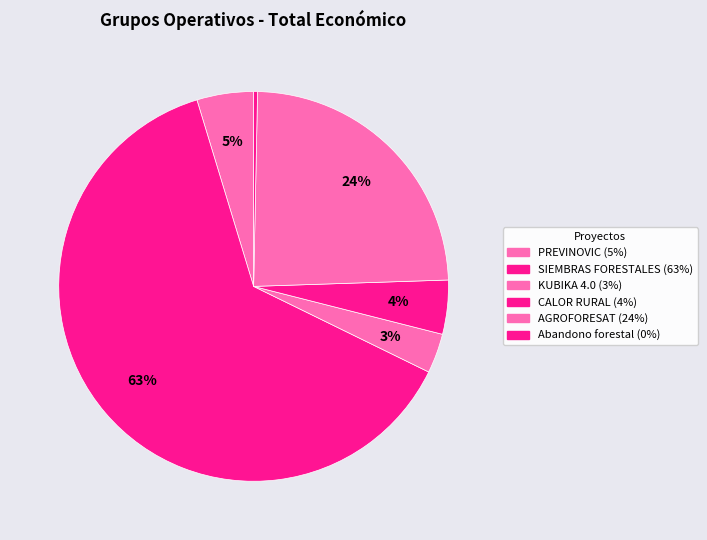

To the nearest percent, what is the difference between the largest and smallest slice percentages?

63%